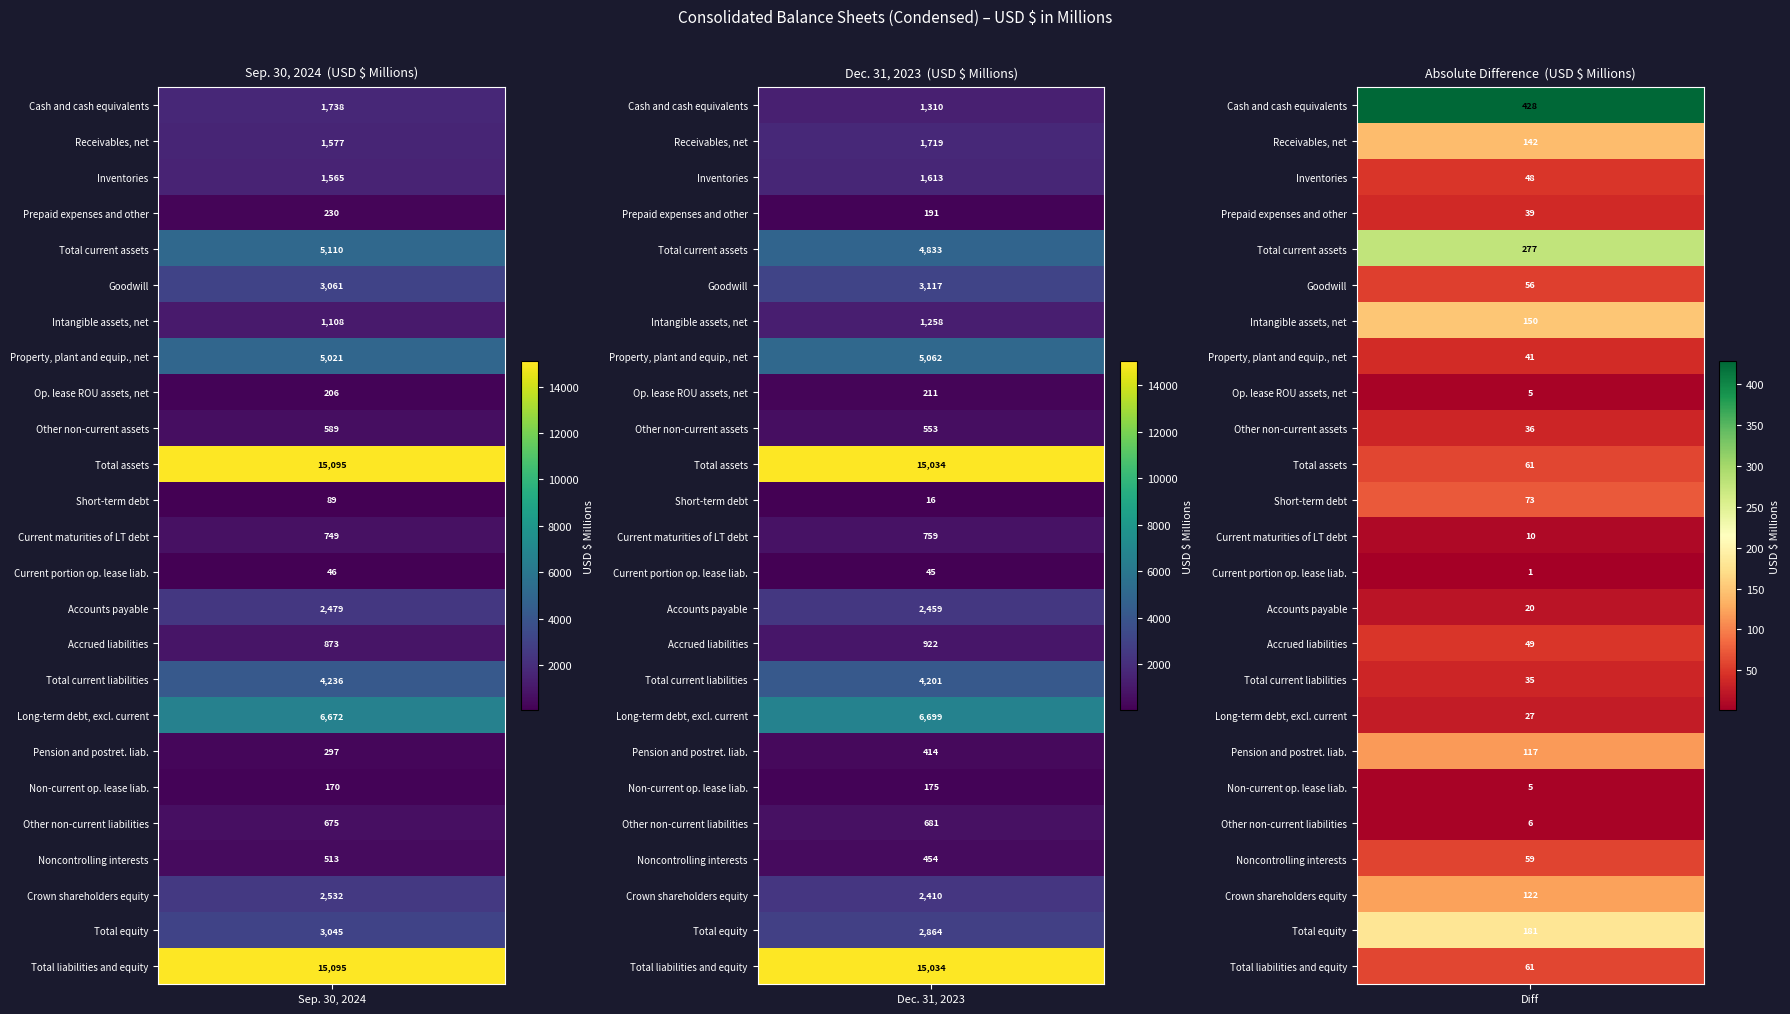

List the labels in order of Current maturities of LT debt value, smallest first.

0, 1